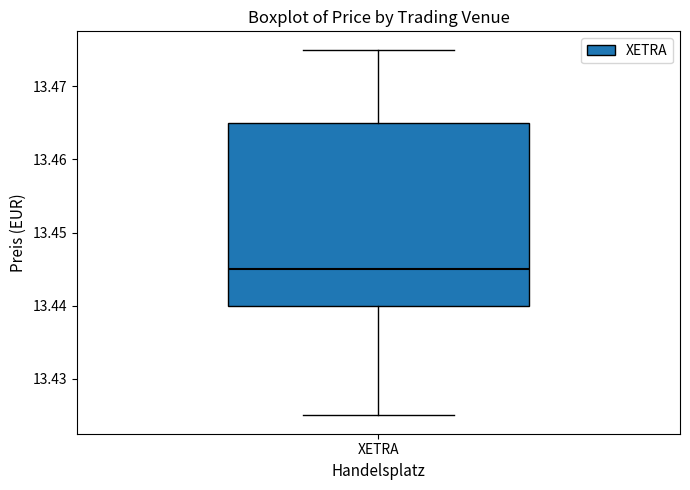

Transcribe this box plot: give where the median line is, the range the box spans, and where the two whiskers end, as read against the y-axis. The values are not printed on the chart, so give them approximately, as read against the axis.

median 13.445, box 13.440 to 13.465, whiskers 13.425 to 13.475